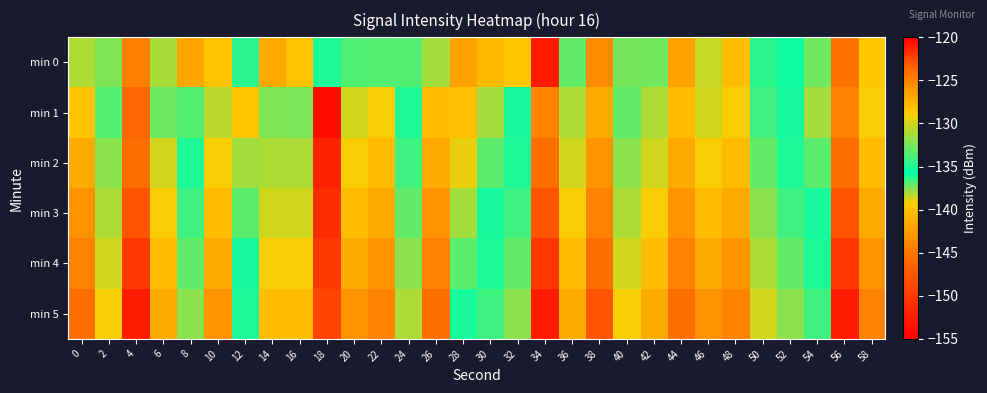

How many categories are shown in the chart?

30